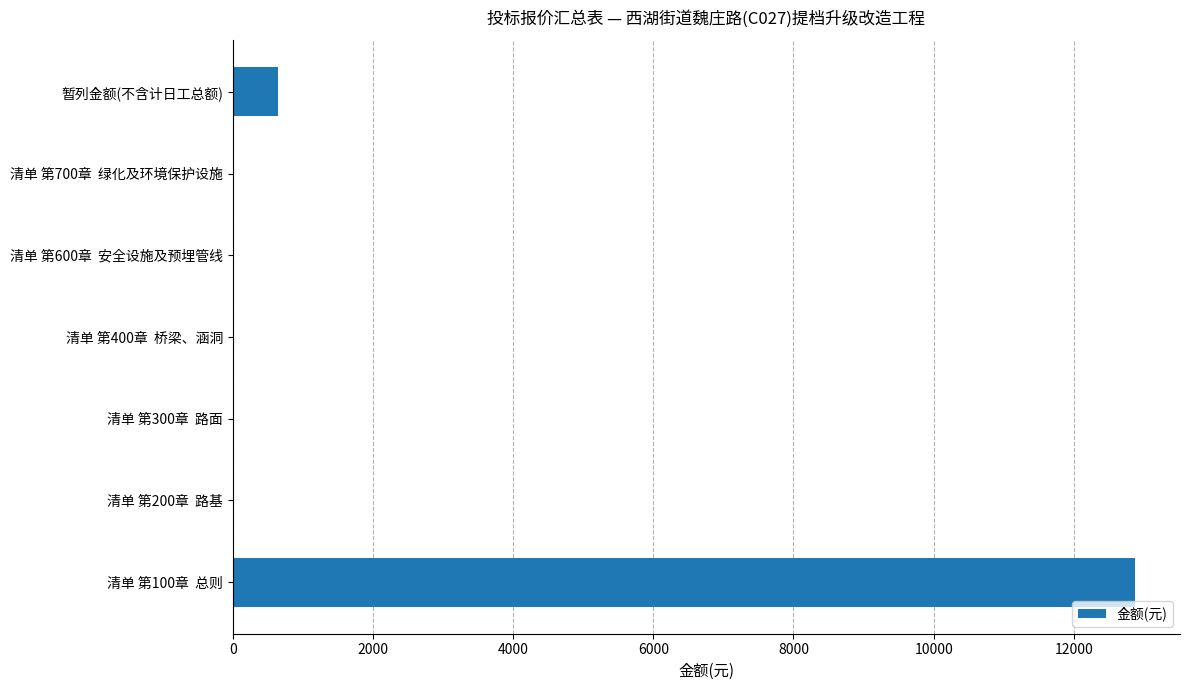

What is the maximum value shown in the chart?

12870.4